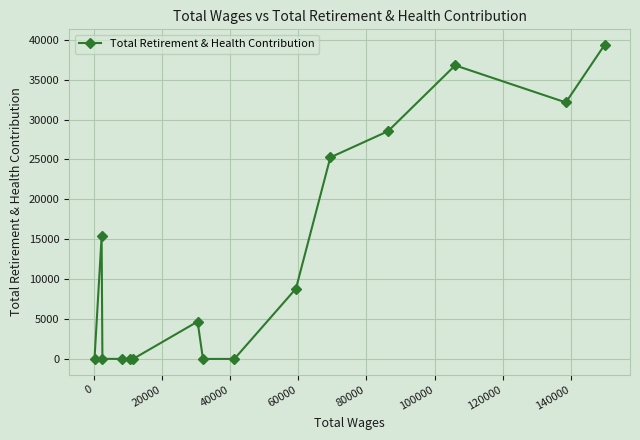

What is the difference between the maximum and minimum values?

39335